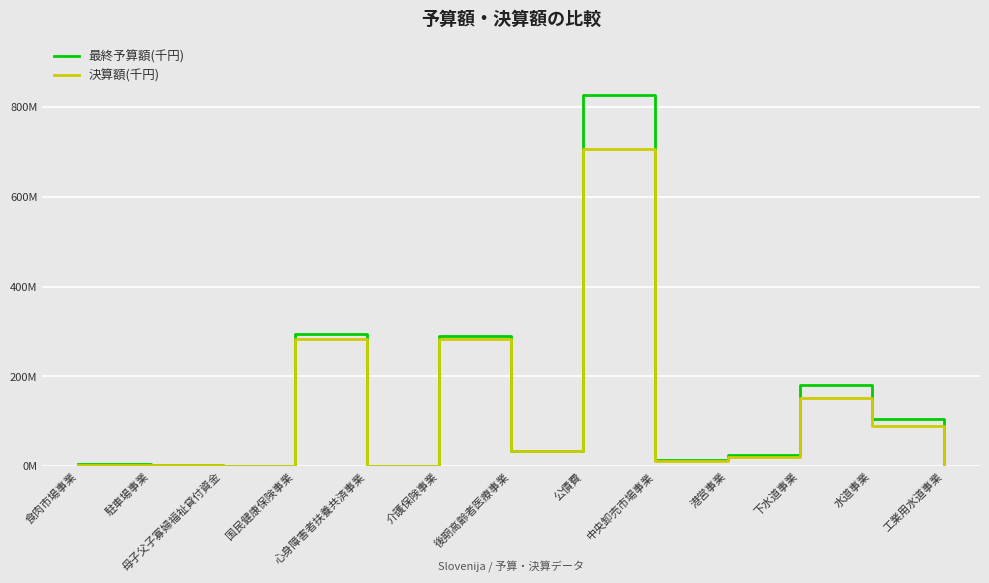

What are all the series names shown in the legend?

最終予算額(千円), 決算額(千円)